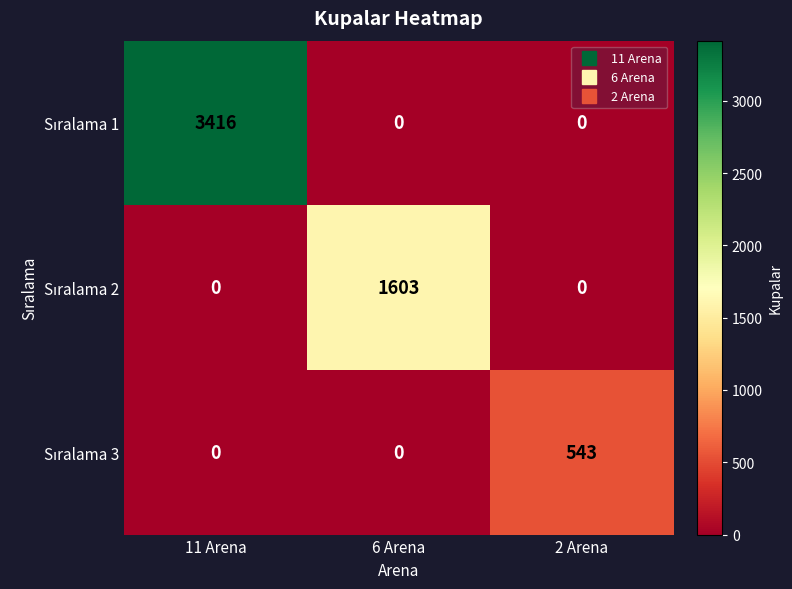

What is the greatest value displayed?

3416